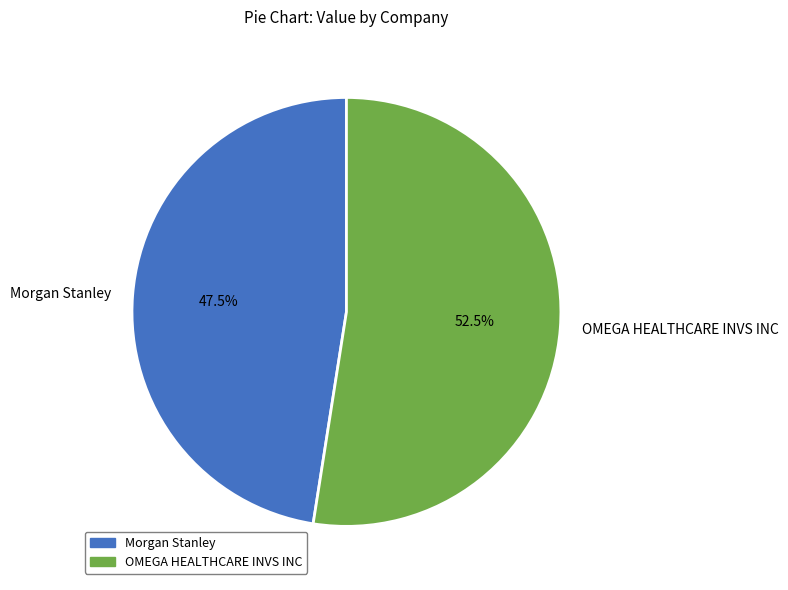

What percentage is NOT represented by Morgan Stanley?

52.5%